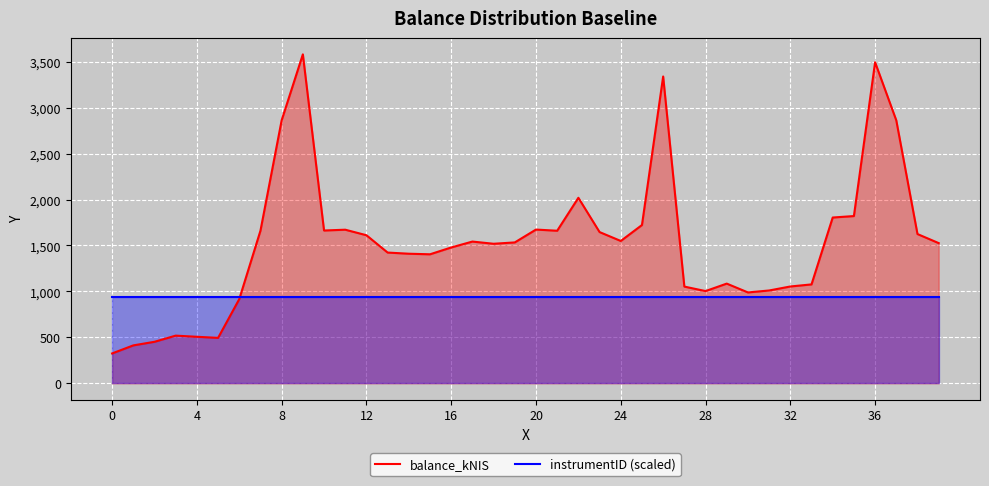

What is the average value of the balance_kNIS series?

1524.9